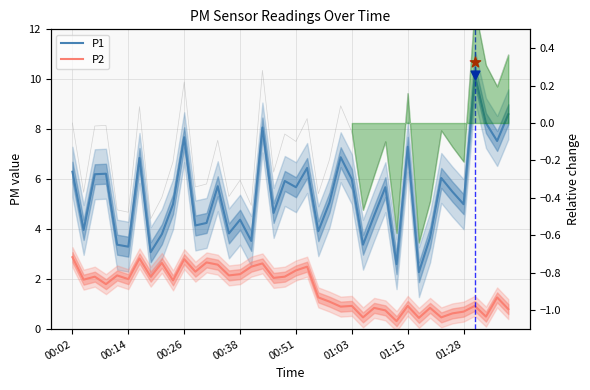

What is the total value across all series at 01:28?

5.7